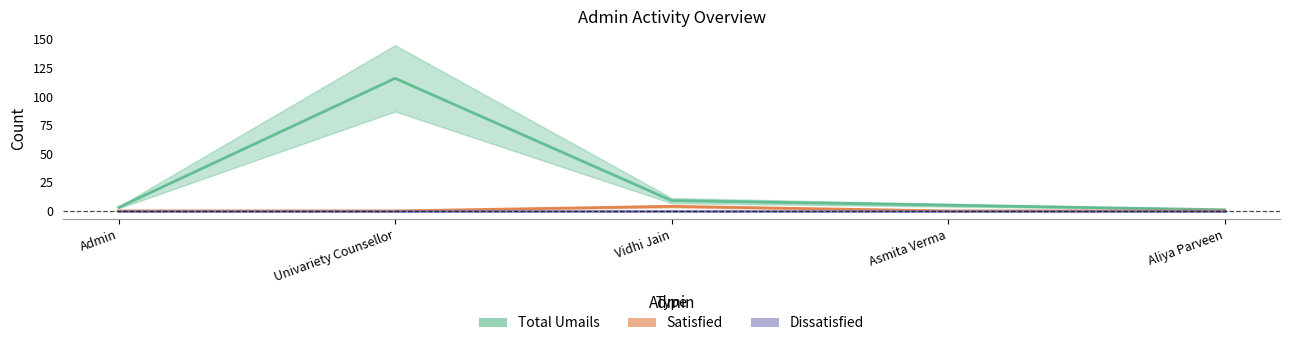

Between Vidhi Jain and Univariety Counsellor, which is larger?

Univariety Counsellor